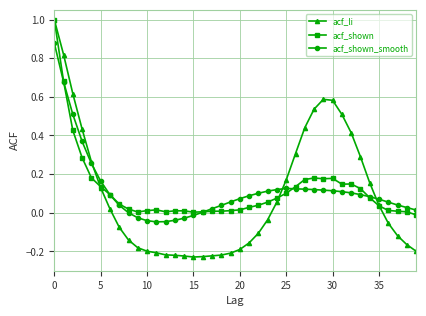

True or false: acf_shown has more than 0 points higher than both neighbors.

True